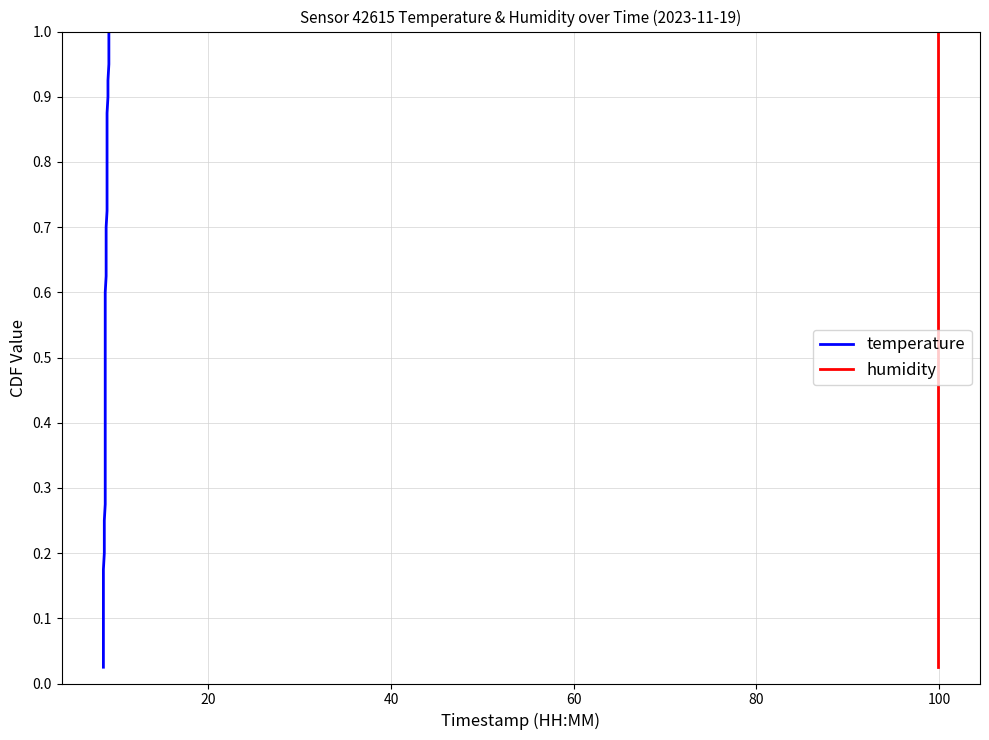

How many lines are shown in the chart?

2